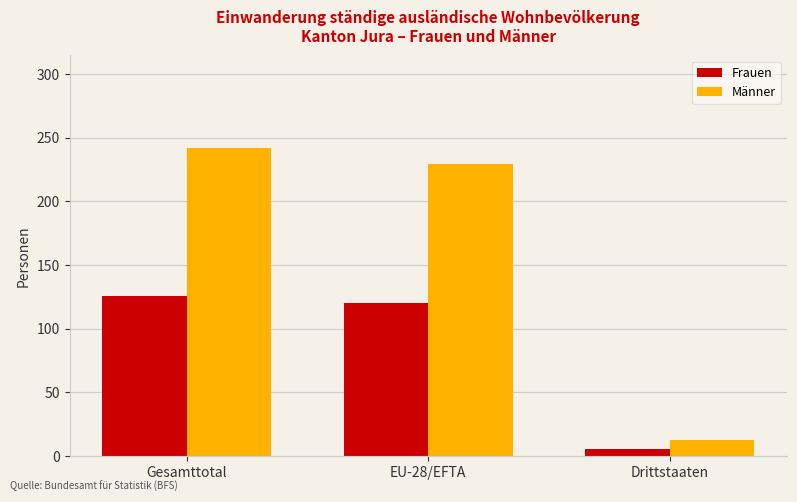

Which label corresponds to the smallest value in the chart?

Drittstaaten